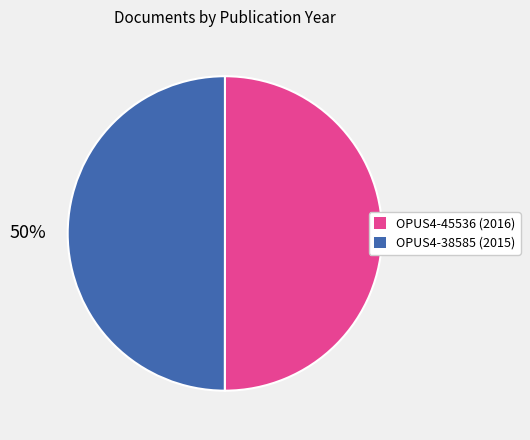

How many slices are in this pie chart?

2